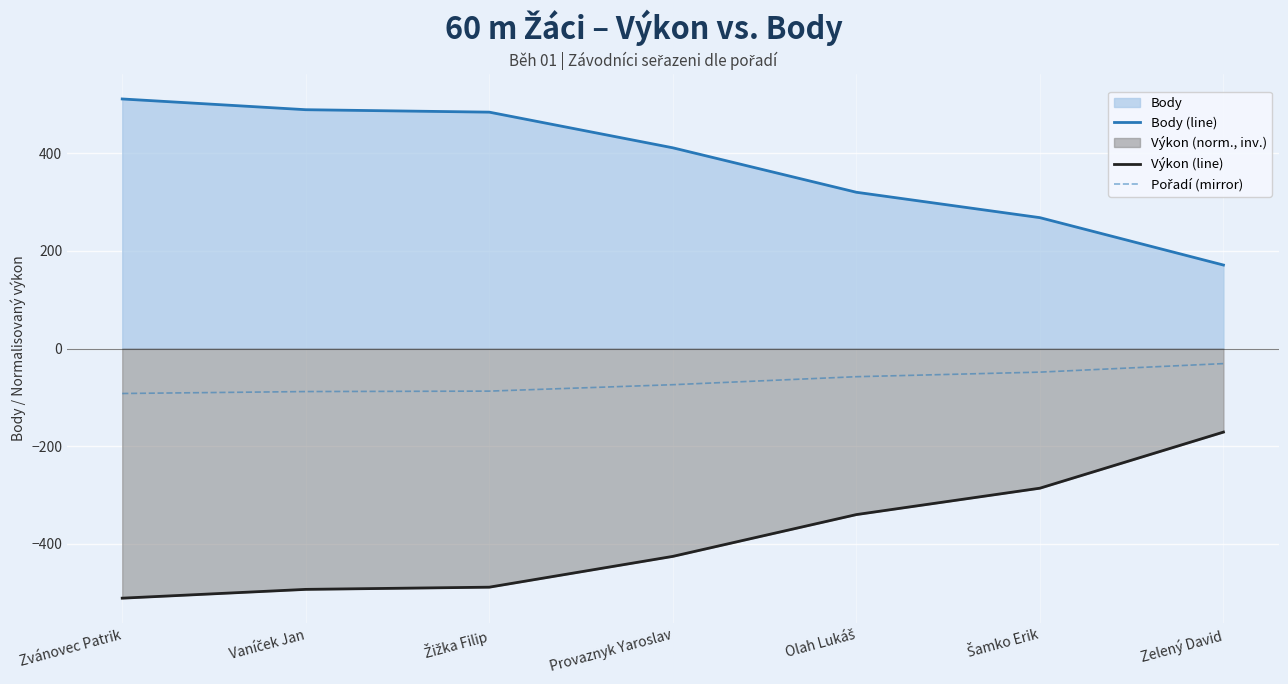

List the series in order of their overall mean, highest first.

Body (line), Pořadí (mirror), Výkon (line)